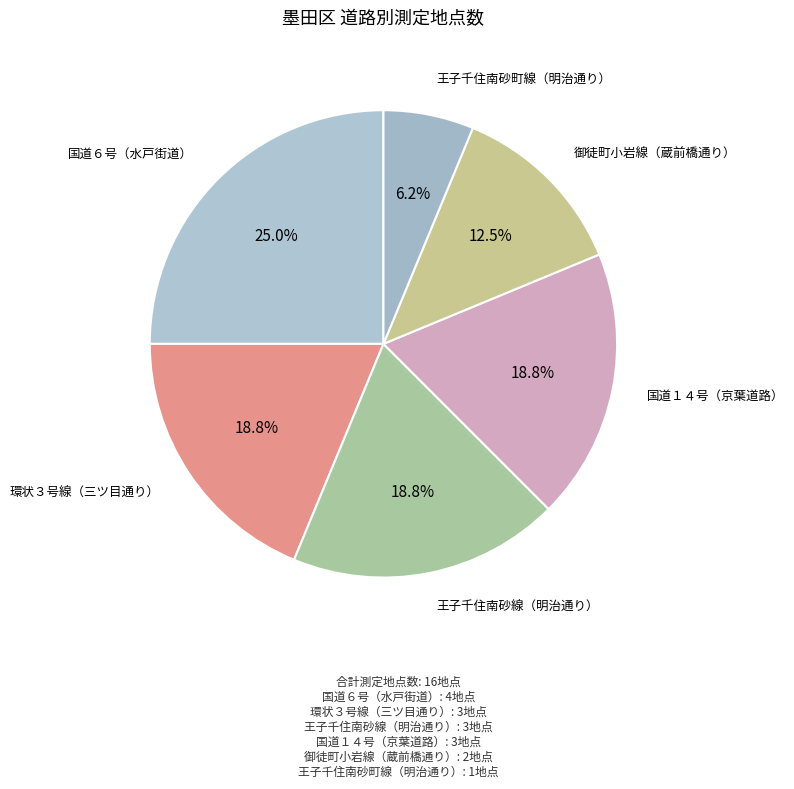

What is the smallest slice in the pie chart?

王子千住南砂町線（明治通り）